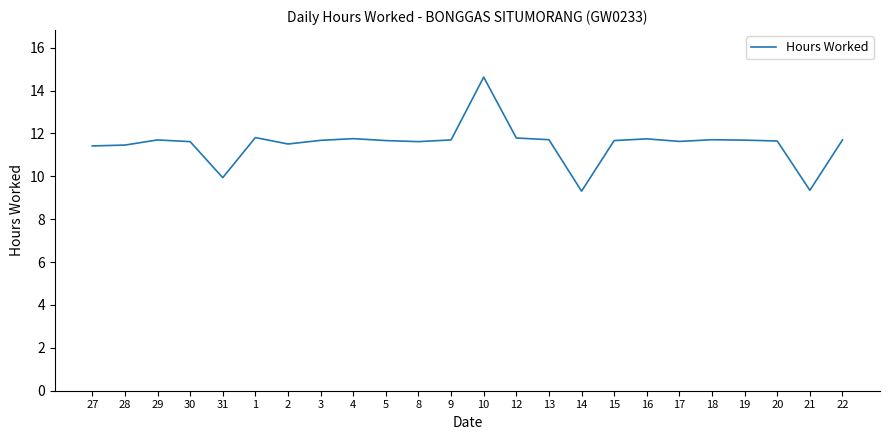

What is the change in value from 31 to 15?

+1.7